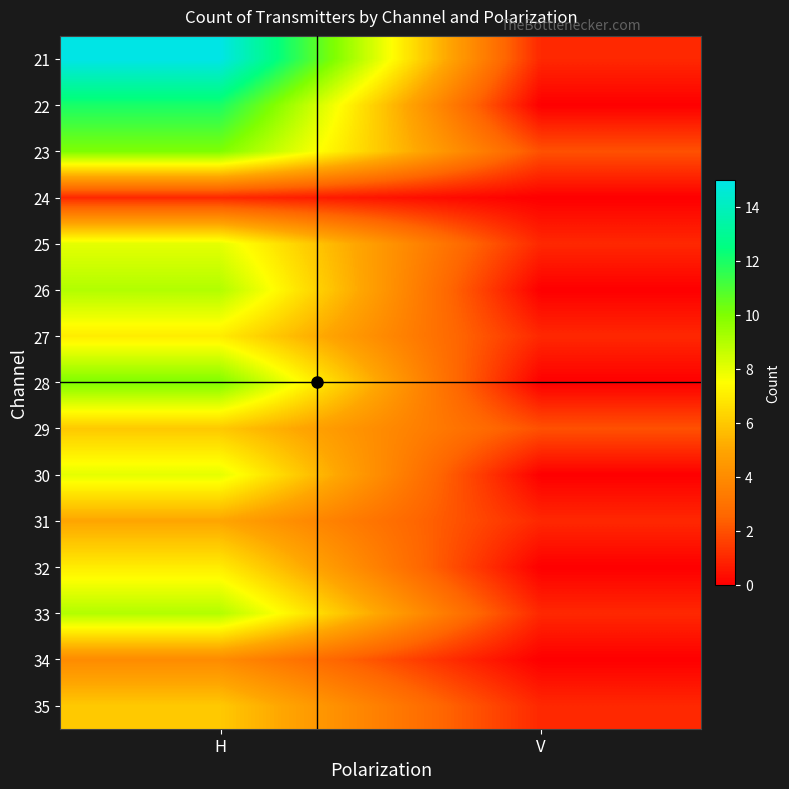

What is the difference between the highest and lowest values at V?

2